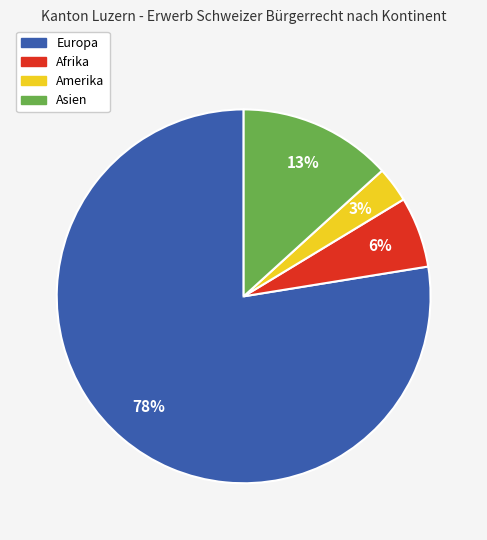

To the nearest percent, what portion does Amerika represent?

3%